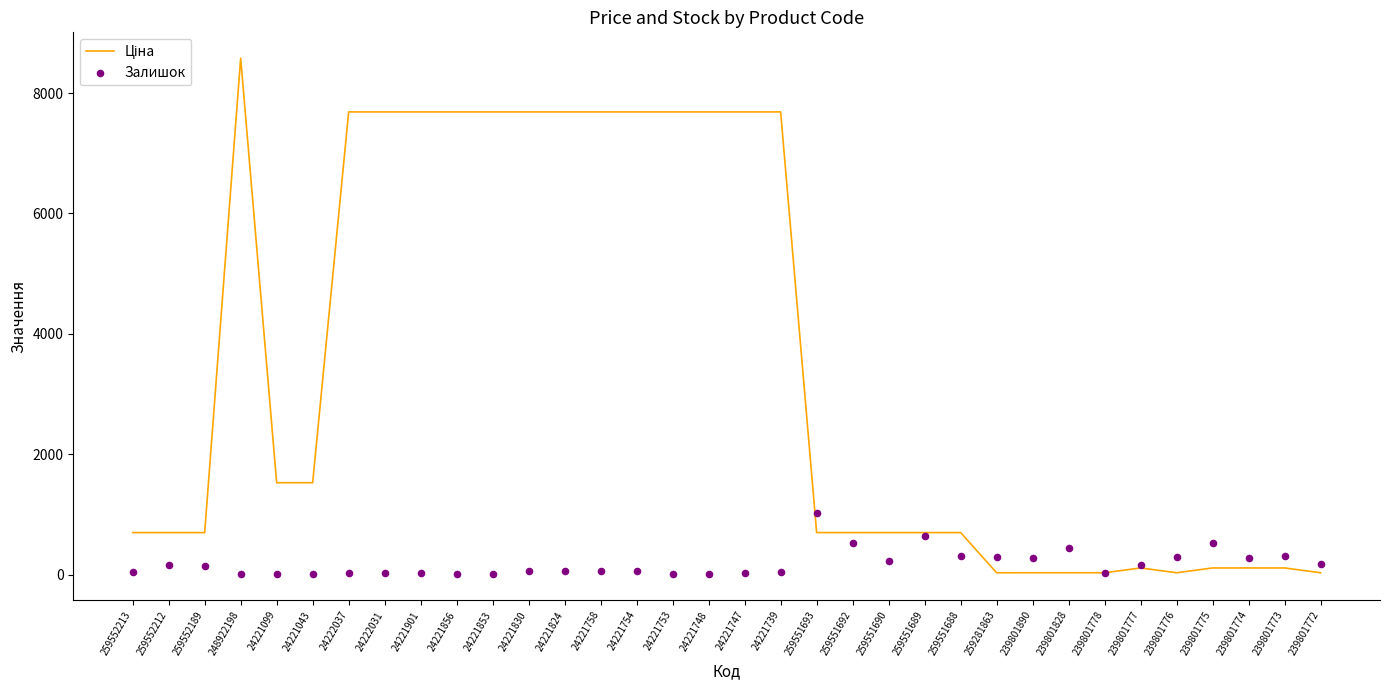

At how many categories does at least one series exceed 6024?

14